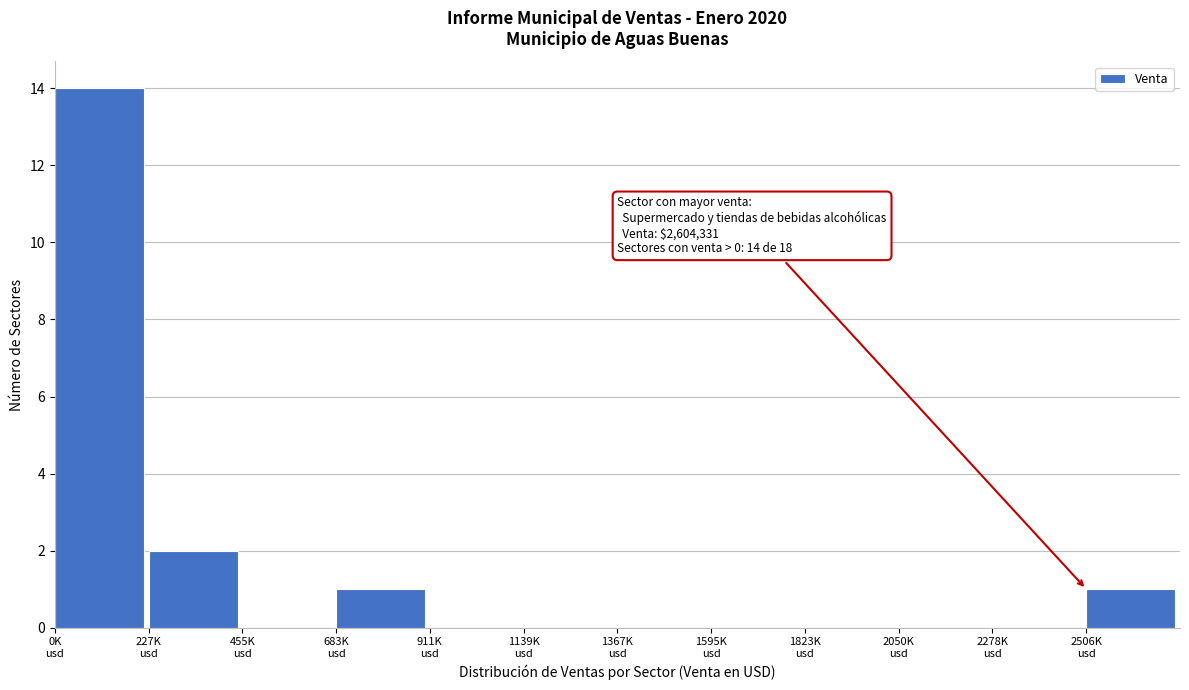

What is the greatest value displayed?

14